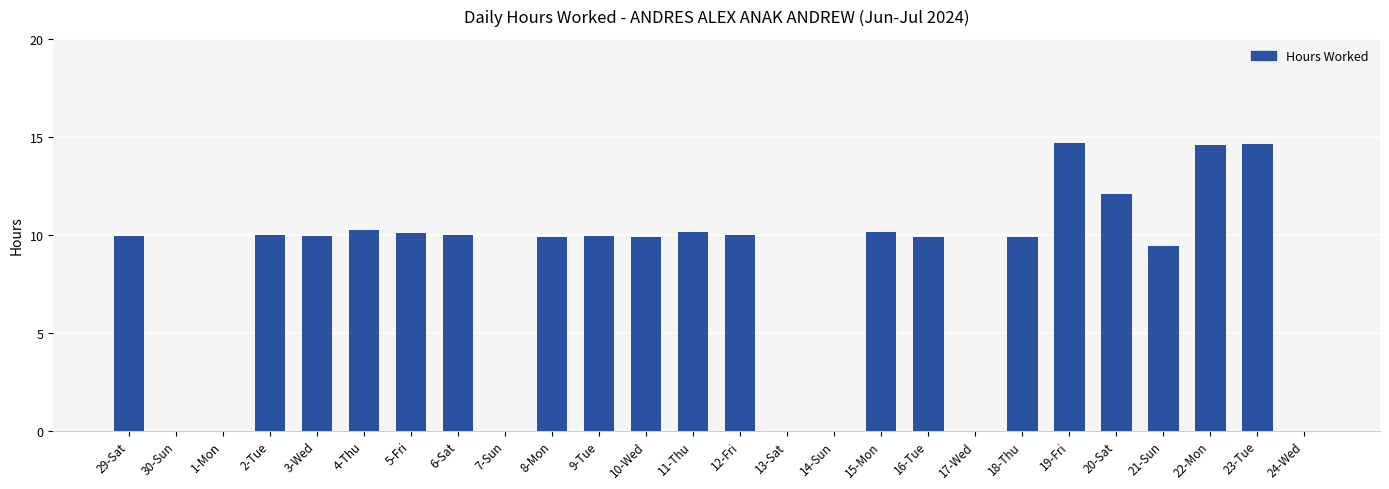

What is the approximate value at 19-Fri?

14.7